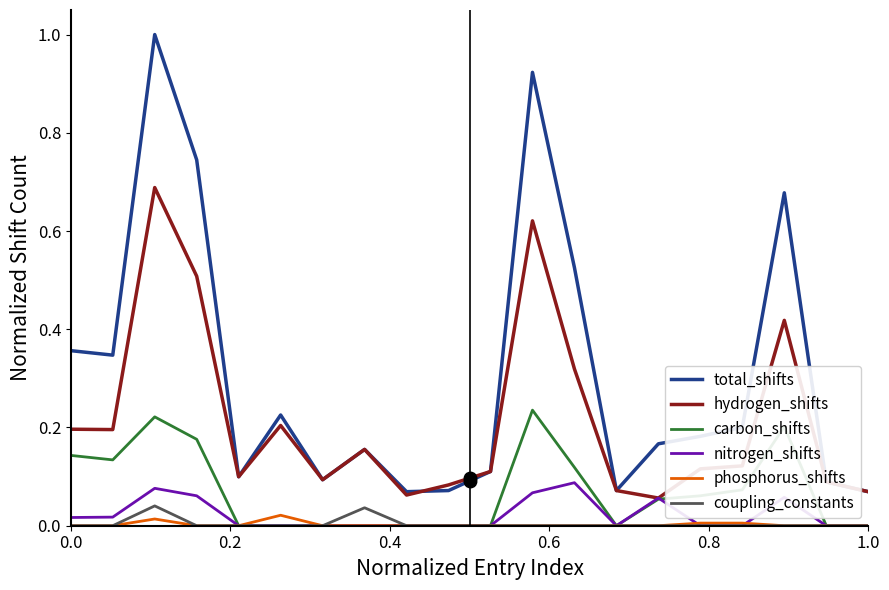

How many lines are shown in the chart?

6